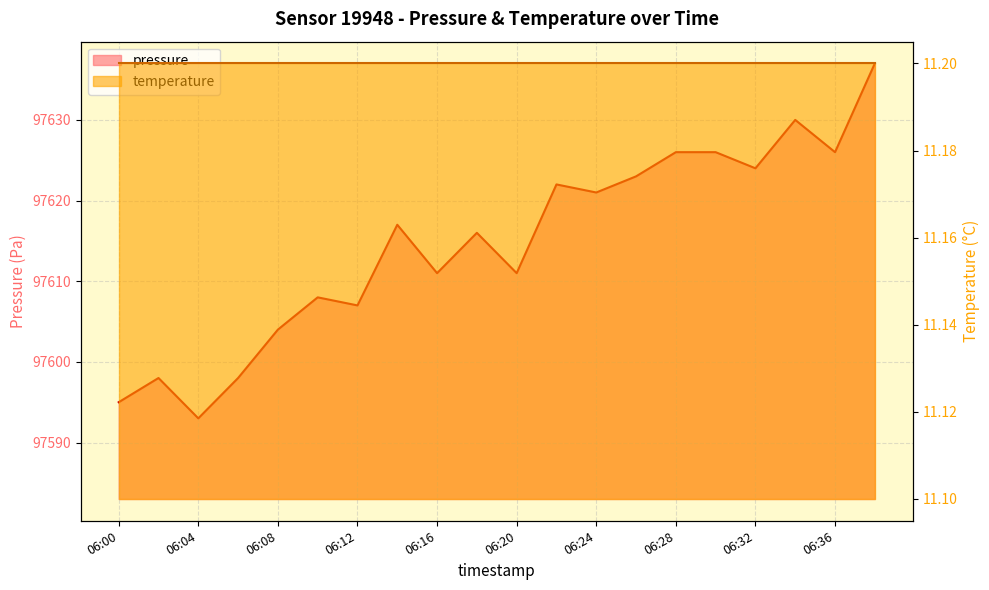

At which label does the data first exceed 97617?

06:22